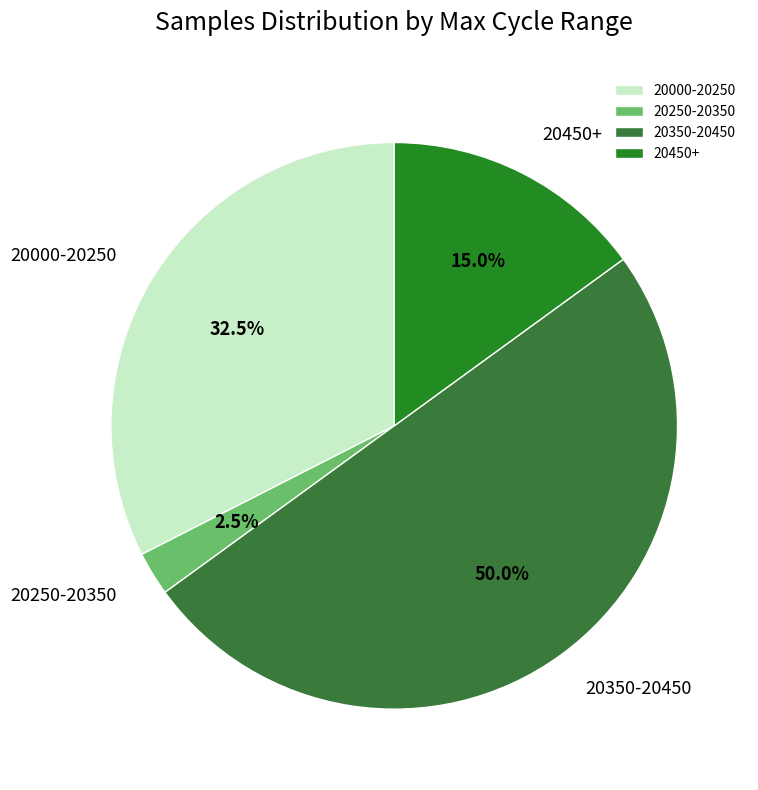

Count the number of slices in the pie.

4